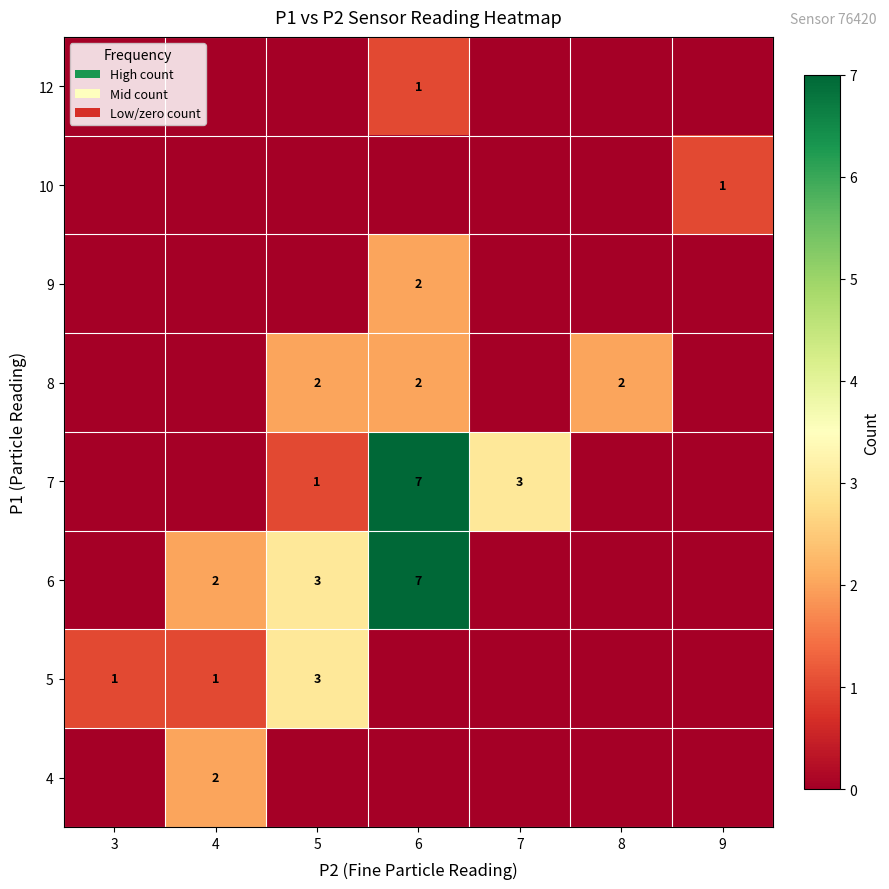

At 7, list the series in order from smallest to largest.

row_0, row_1, row_2, row_4, row_5, row_6, row_7, row_3